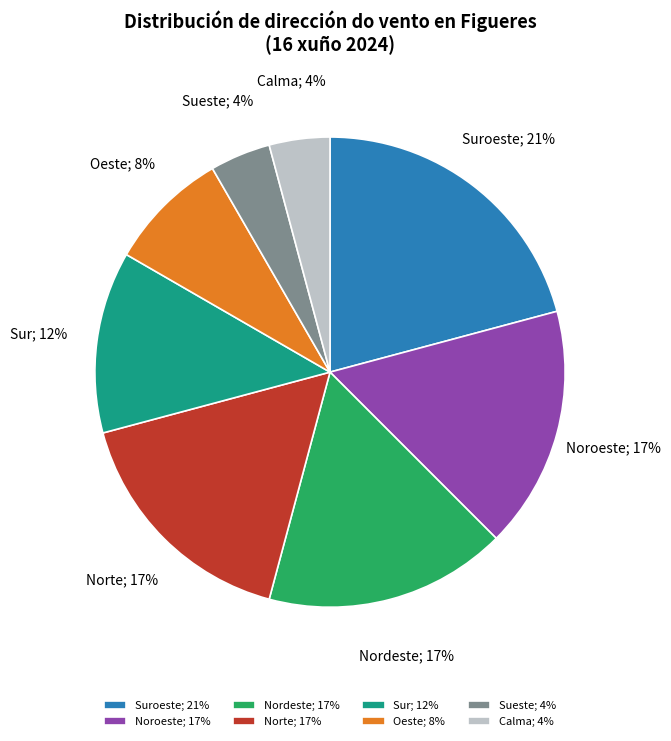

What percentage is the Noroeste; 17% slice, to the nearest percent?

17%